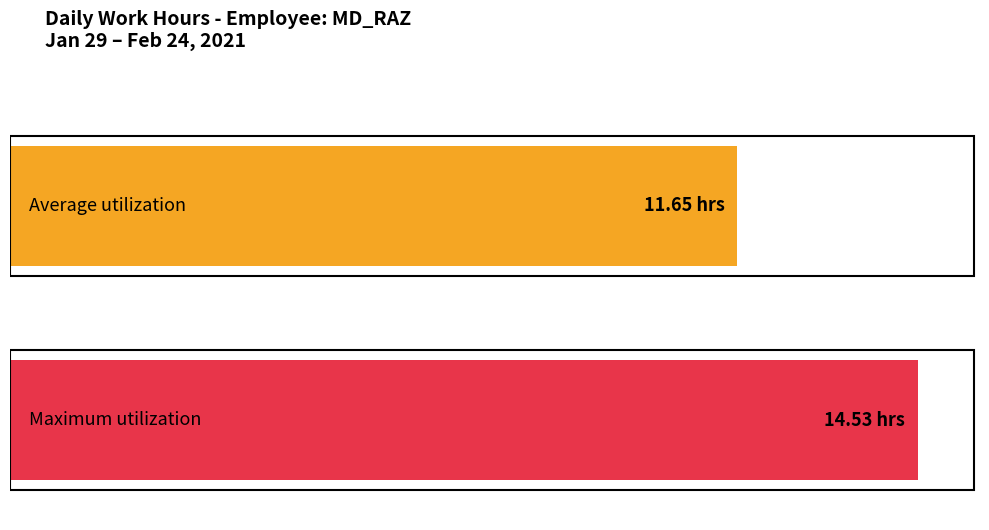

Does the chart contain any negative values?

No